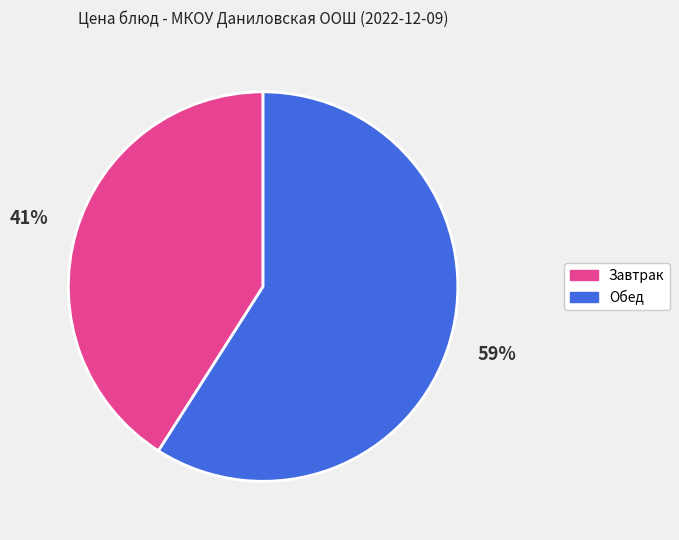

Between Завтрак and Обед, which is larger?

Обед